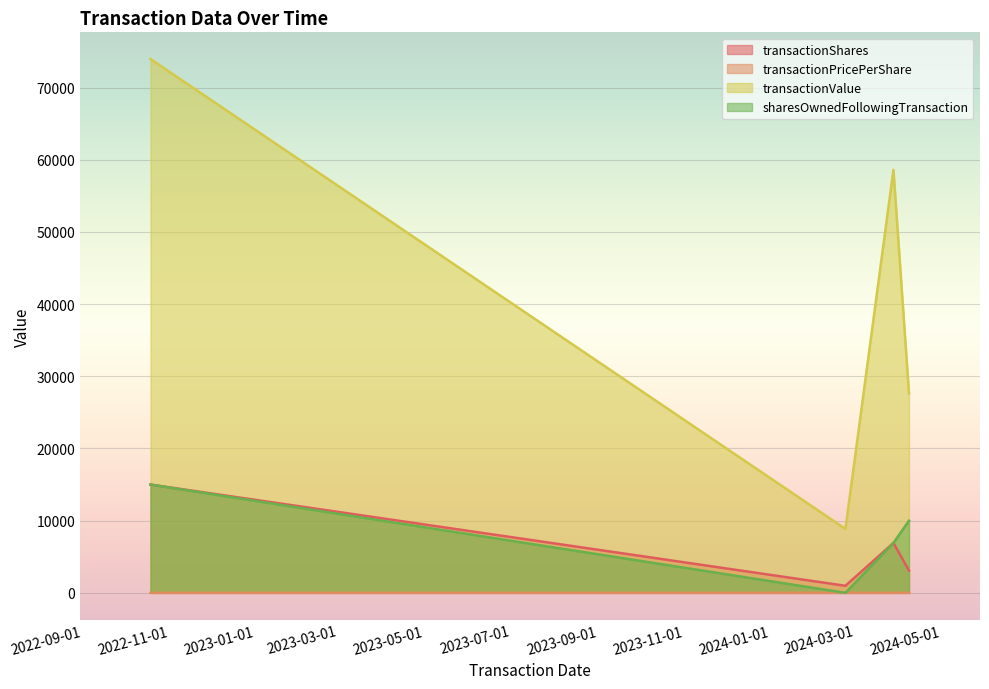

What is the highest value of the sharesOwnedFollowingTransaction series?

15000.0